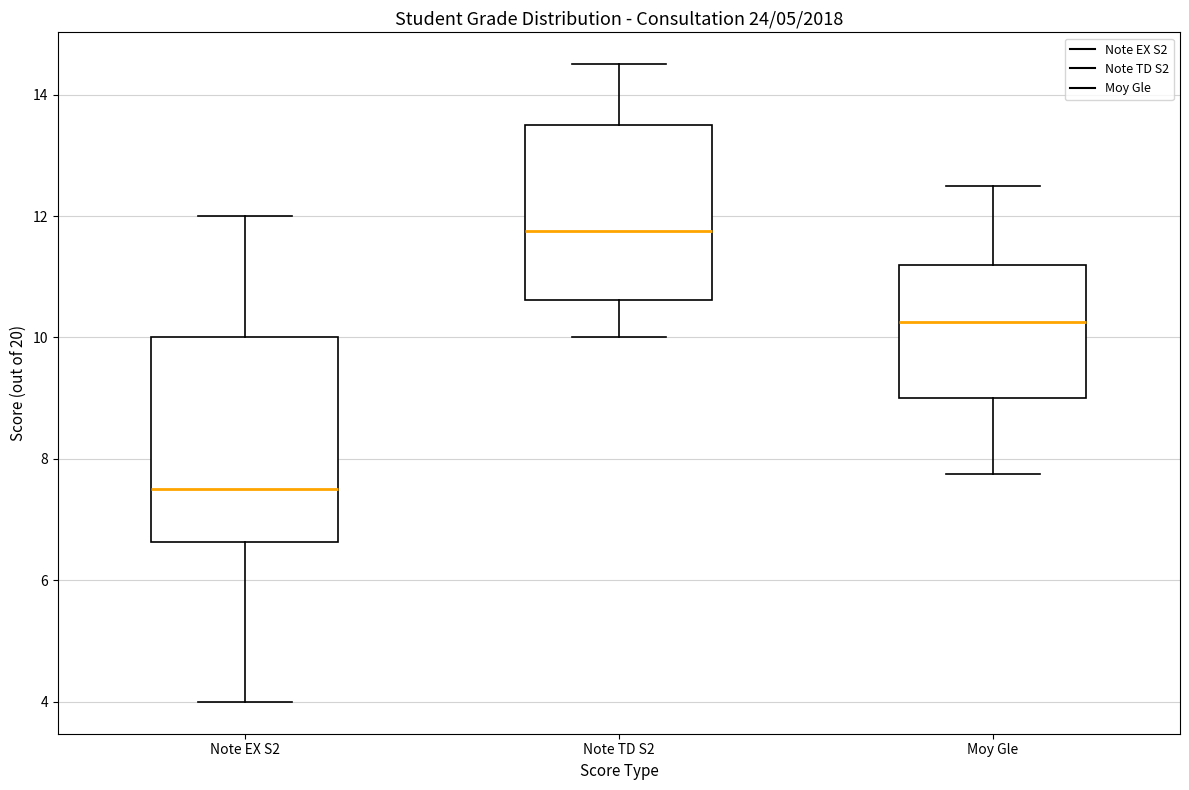

Reading left to right, read every box against the y-axis: the position of its median line, the range the box covers, and the ends of its whiskers. The values are not printed on the chart, so give them approximately, as read against the axis.

Note EX S2: median 7.6, box 6.6 to 10.0, whiskers 4.0 to 12.0
Note TD S2: median 11.8, box 10.6 to 13.6, whiskers 10.0 to 14.6
Moy Gle: median 10.2, box 9.0 to 11.2, whiskers 7.8 to 12.6